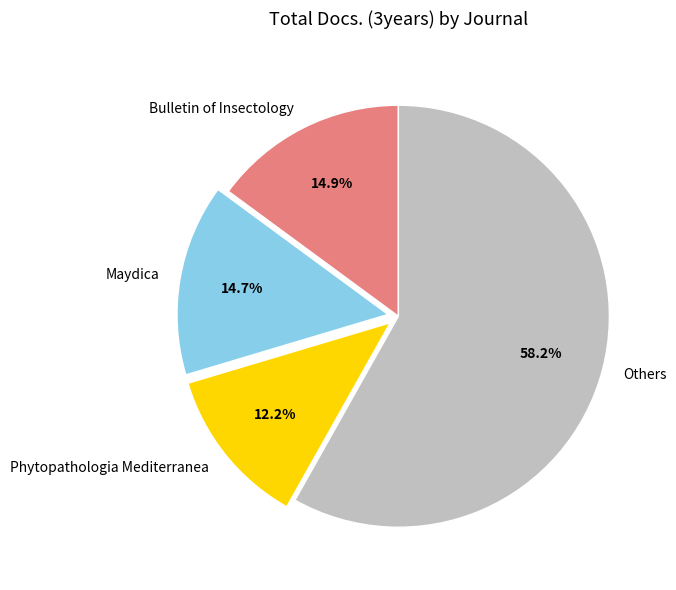

Does Phytopathologia Mediterranea represent more than half of the total?

No